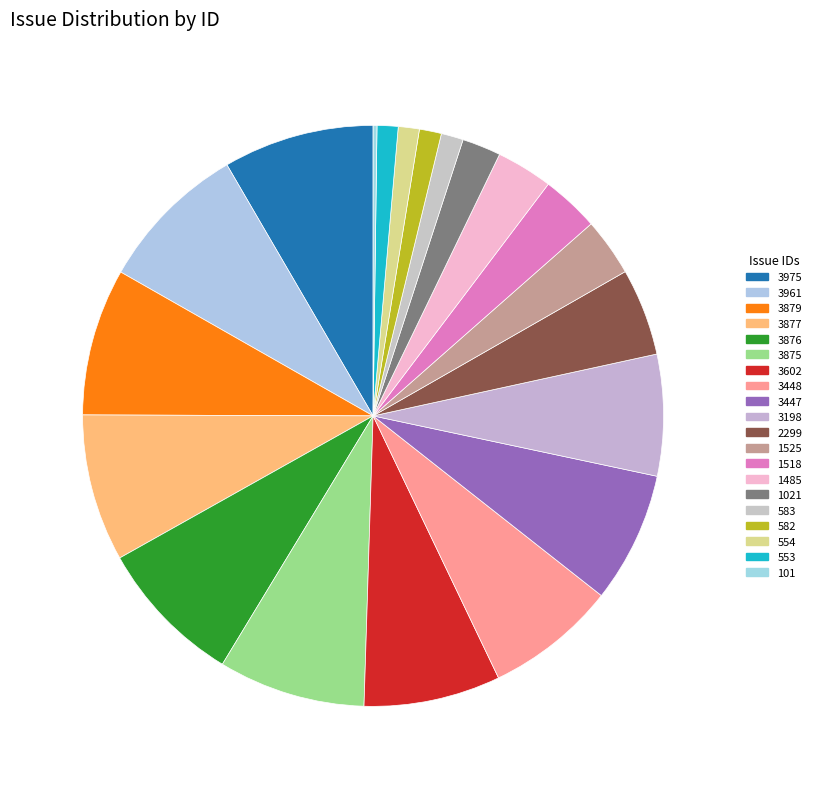

The 1021 slice represents 1% of the pie. True or false?

False